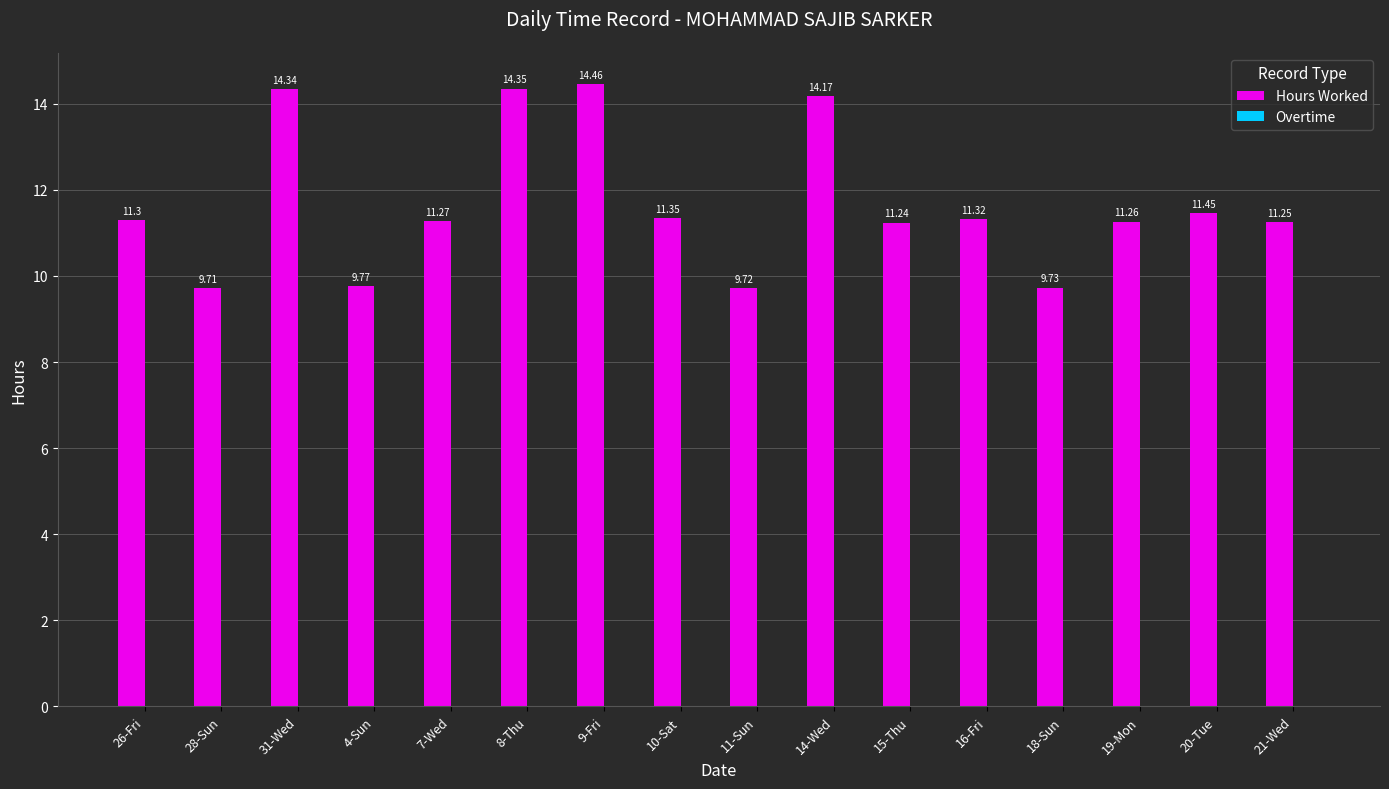

Rank the categories by value from highest to lowest.

9-Fri, 8-Thu, 31-Wed, 14-Wed, 20-Tue, 10-Sat, 16-Fri, 26-Fri, 7-Wed, 19-Mon, 21-Wed, 15-Thu, 4-Sun, 18-Sun, 11-Sun, 28-Sun